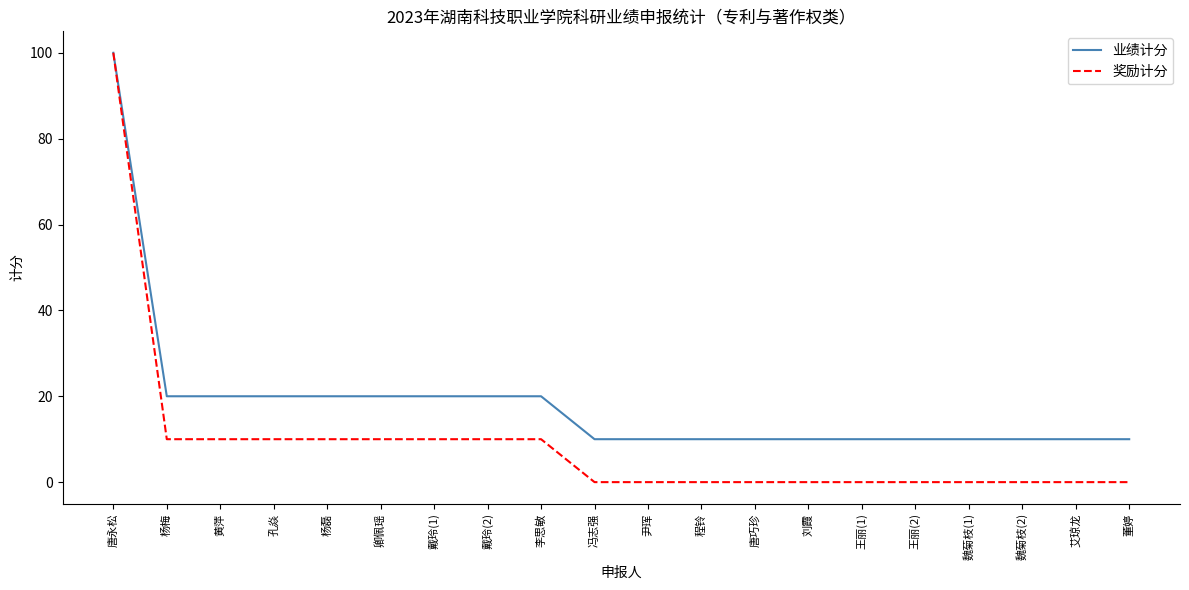

What value does the 奖励计分 series have at 杨梅?

10